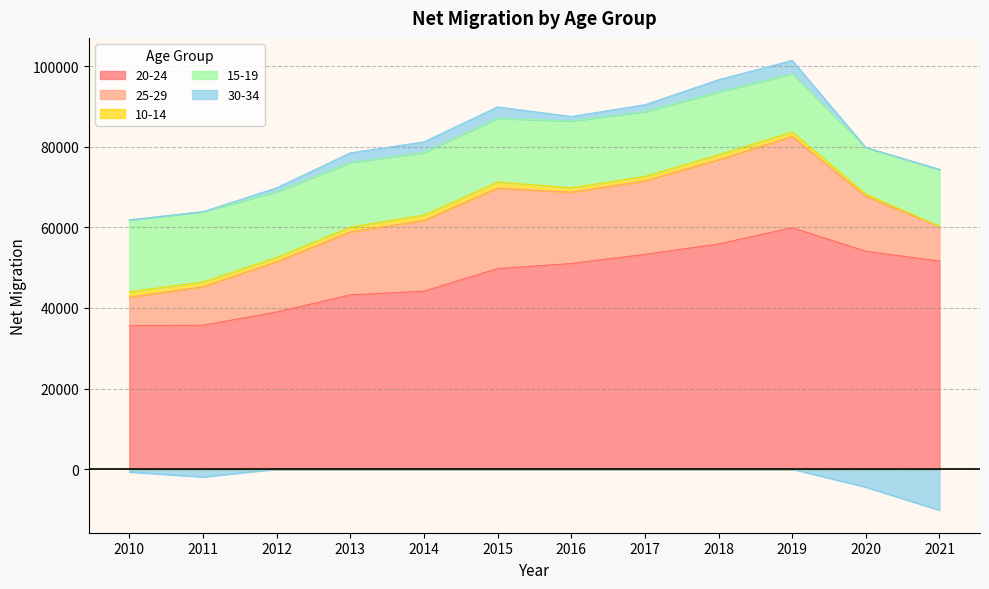

Between 2010 and 2012, which is larger?

2012